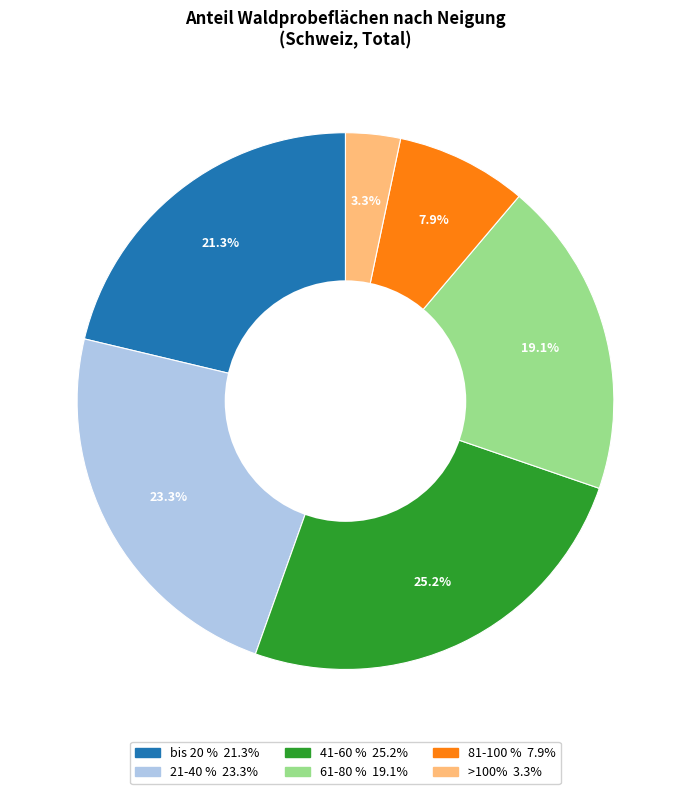

Does any single category account for the majority?

No